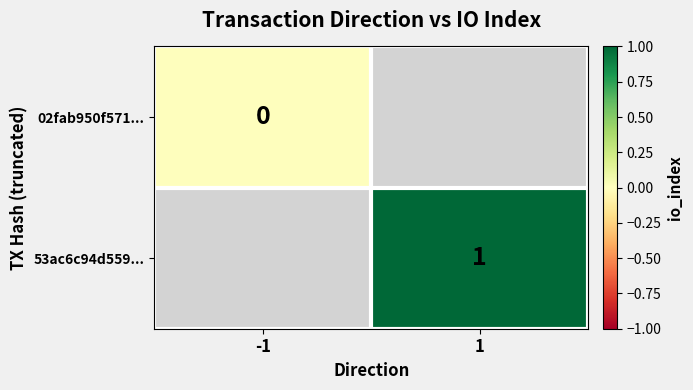

True or false: 53ac6c94d559... has a value of 1 at 1.

True